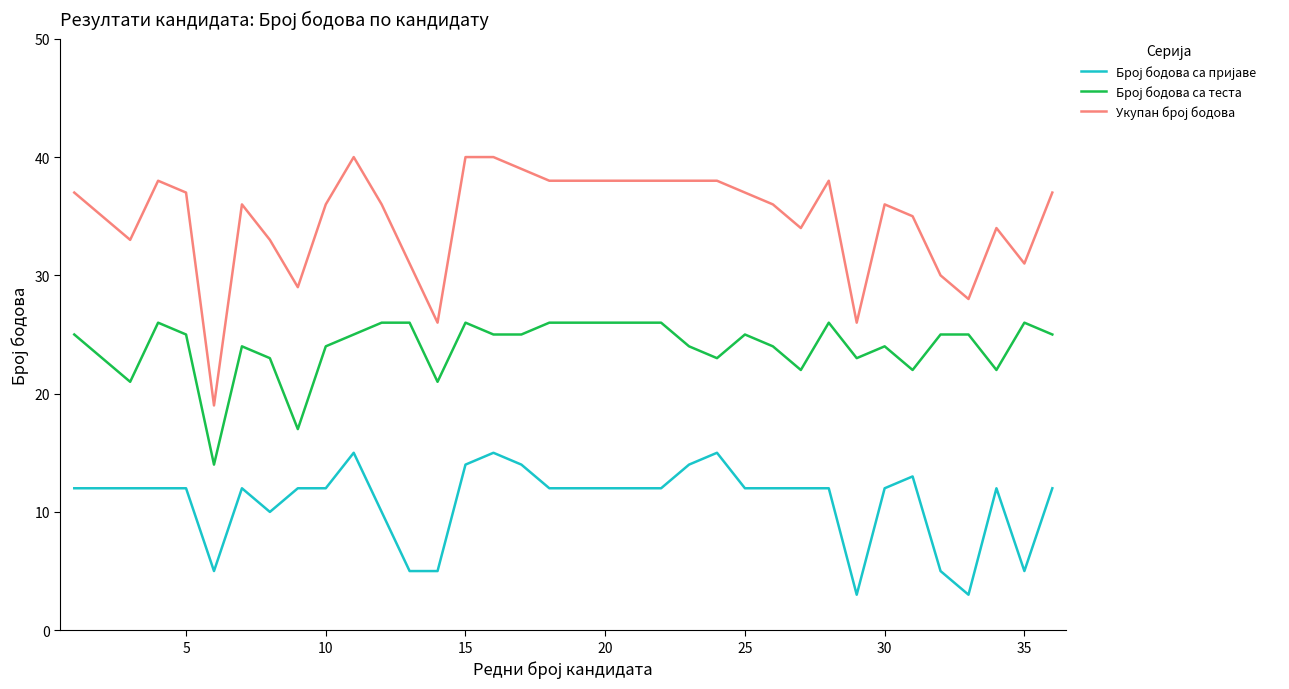

What is the maximum value shown in the chart?

40